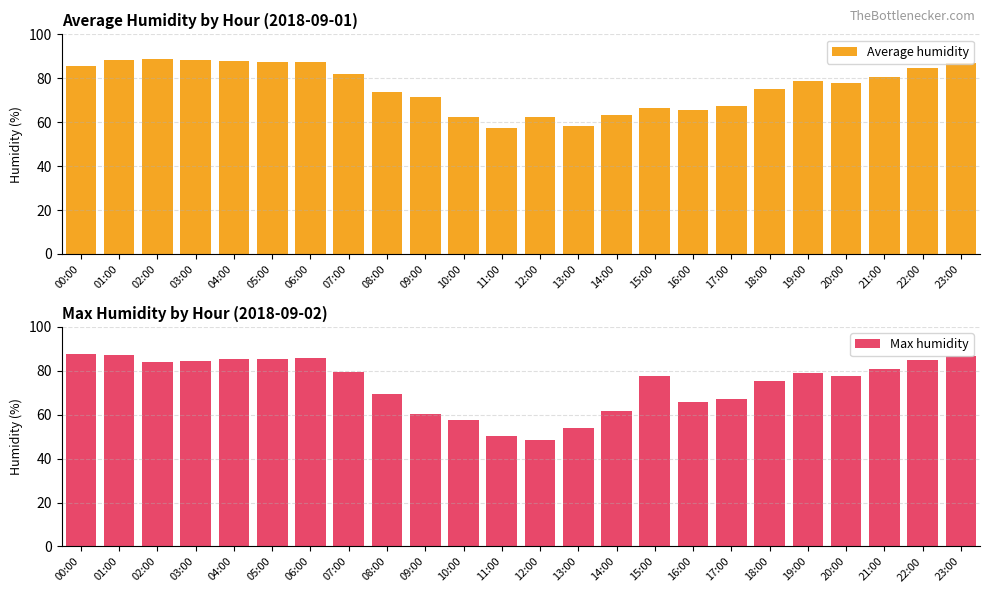

What is the maximum value for Average humidity?

89.0